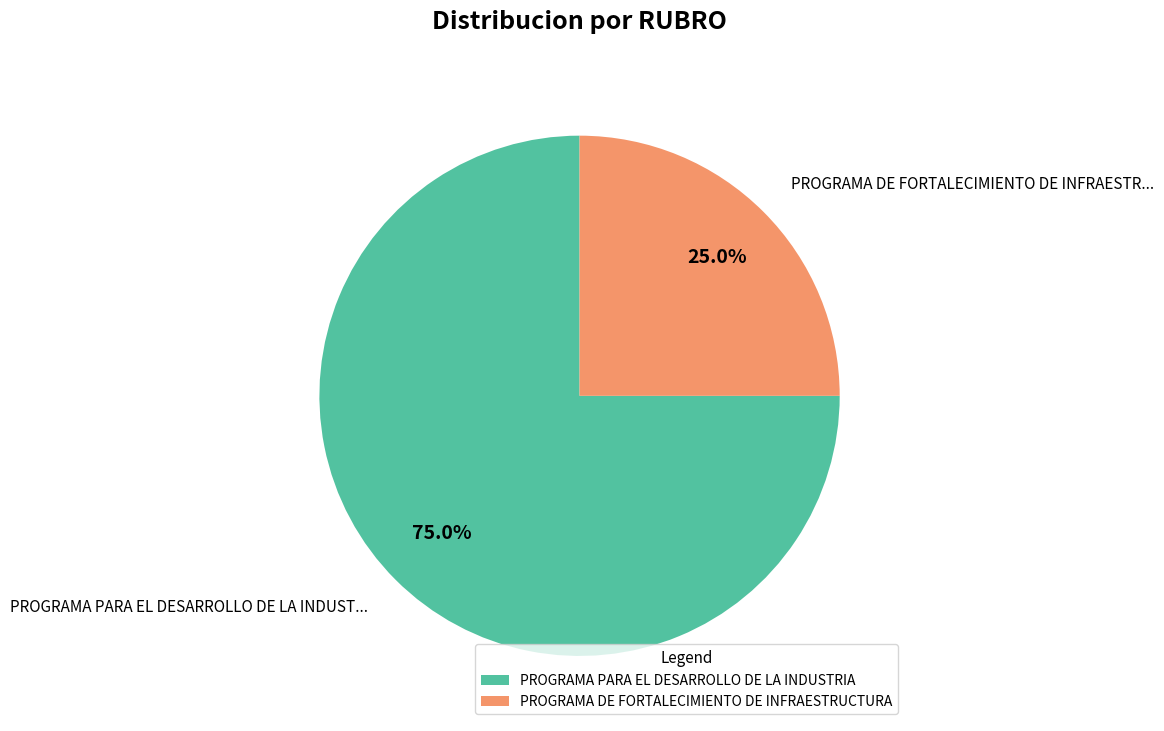

Rank the categories by value from lowest to highest.

PROGRAMA DE FORTALECIMIENTO DE INFRAESTRUCTURA, PROGRAMA PARA EL DESARROLLO DE LA INDUSTRIA